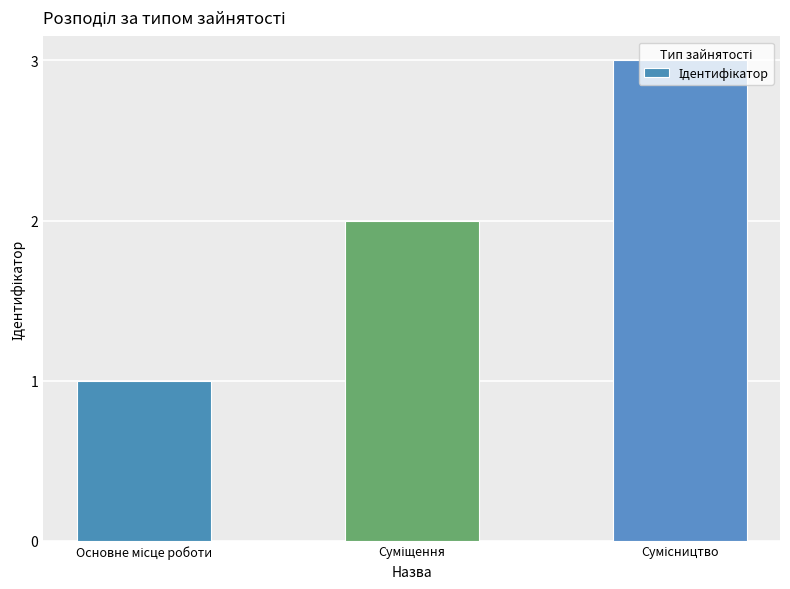

Reading right to left, transcribe all the data shown in this chart.

3	2	1